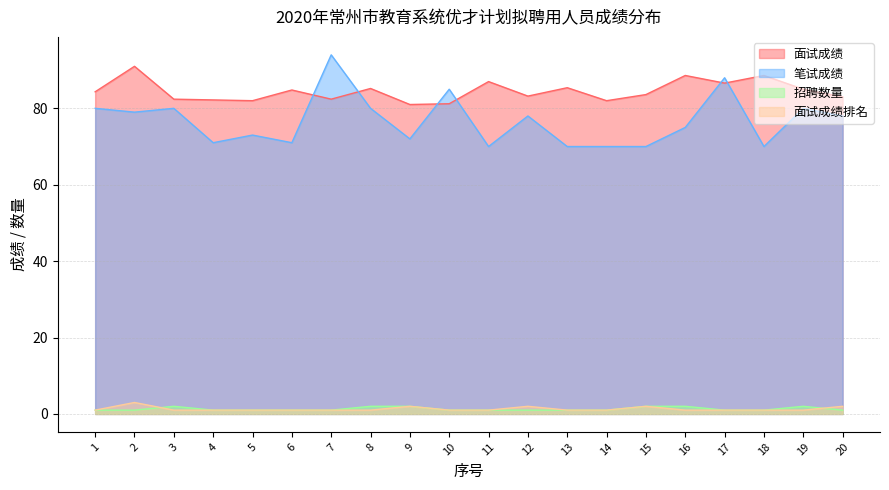

What is the difference between the highest and lowest values at 18?

87.6